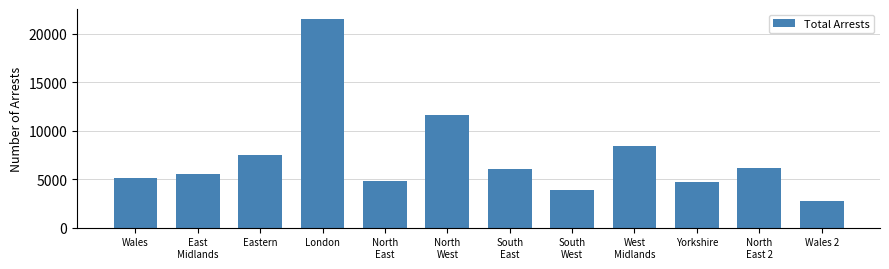

The value at Yorkshire is 4694. True or false?

True